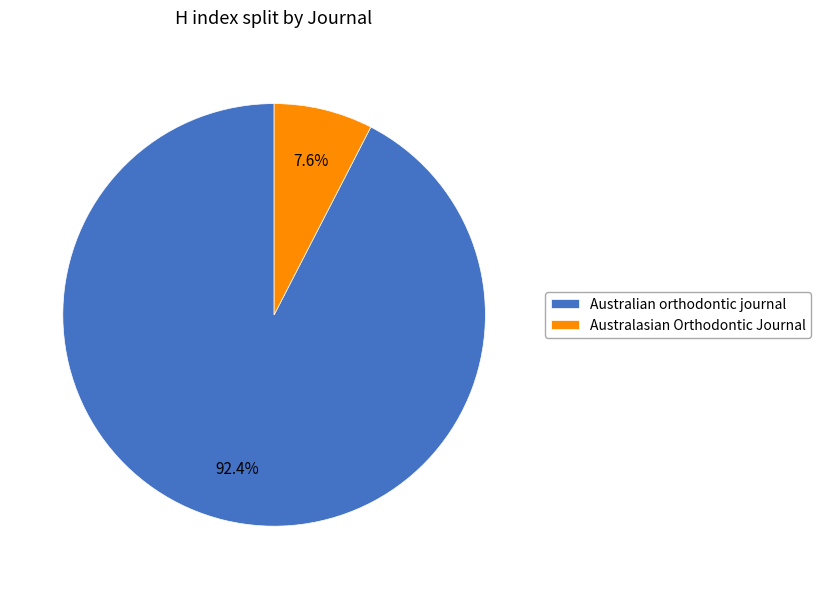

How many segments does this pie chart have?

2